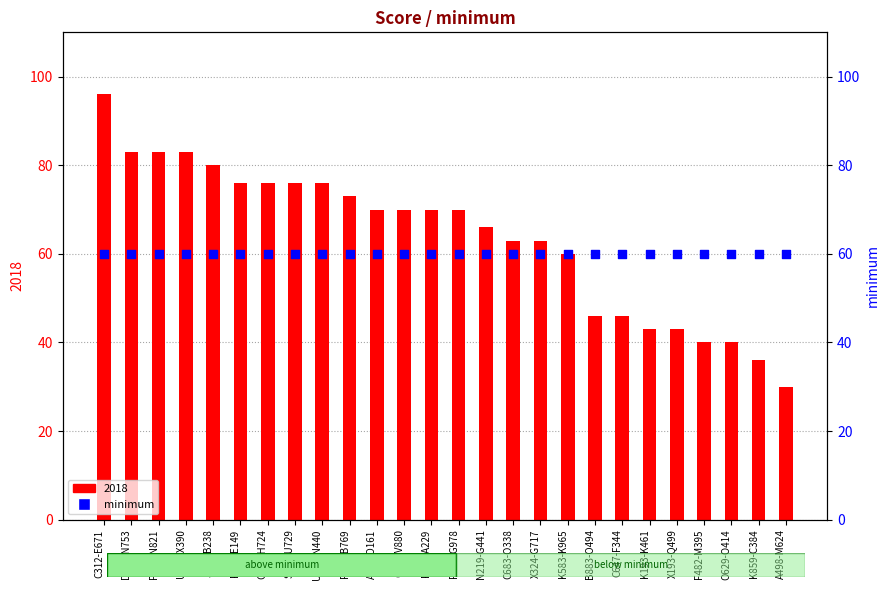

What is the change in value from C122-V880 to B883-O494?

-24